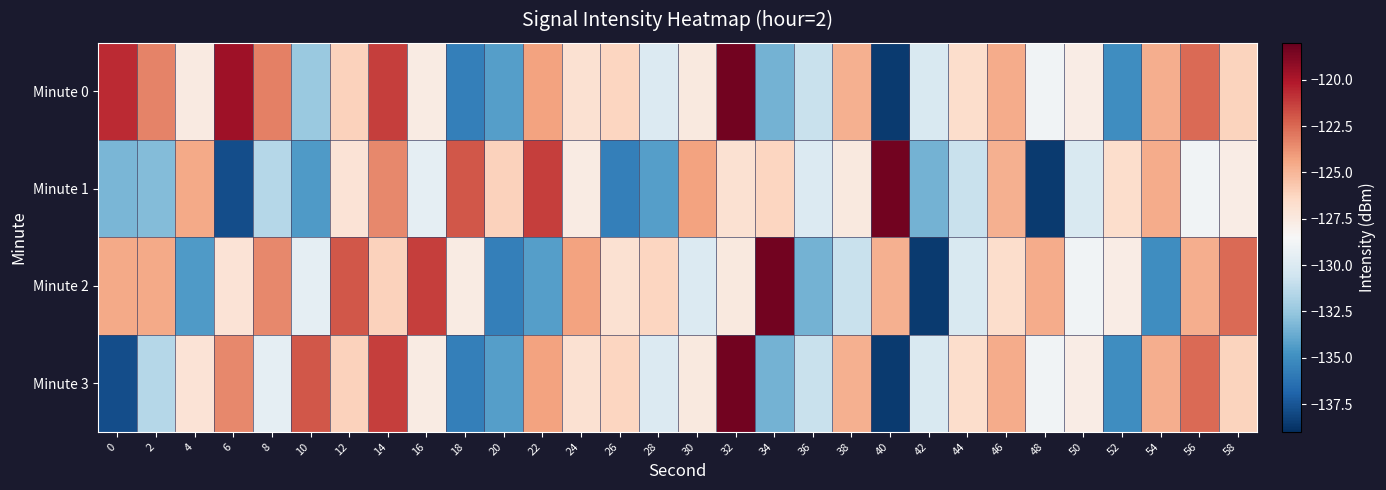

Which series changed the most between 18 and 36?

Minute 1